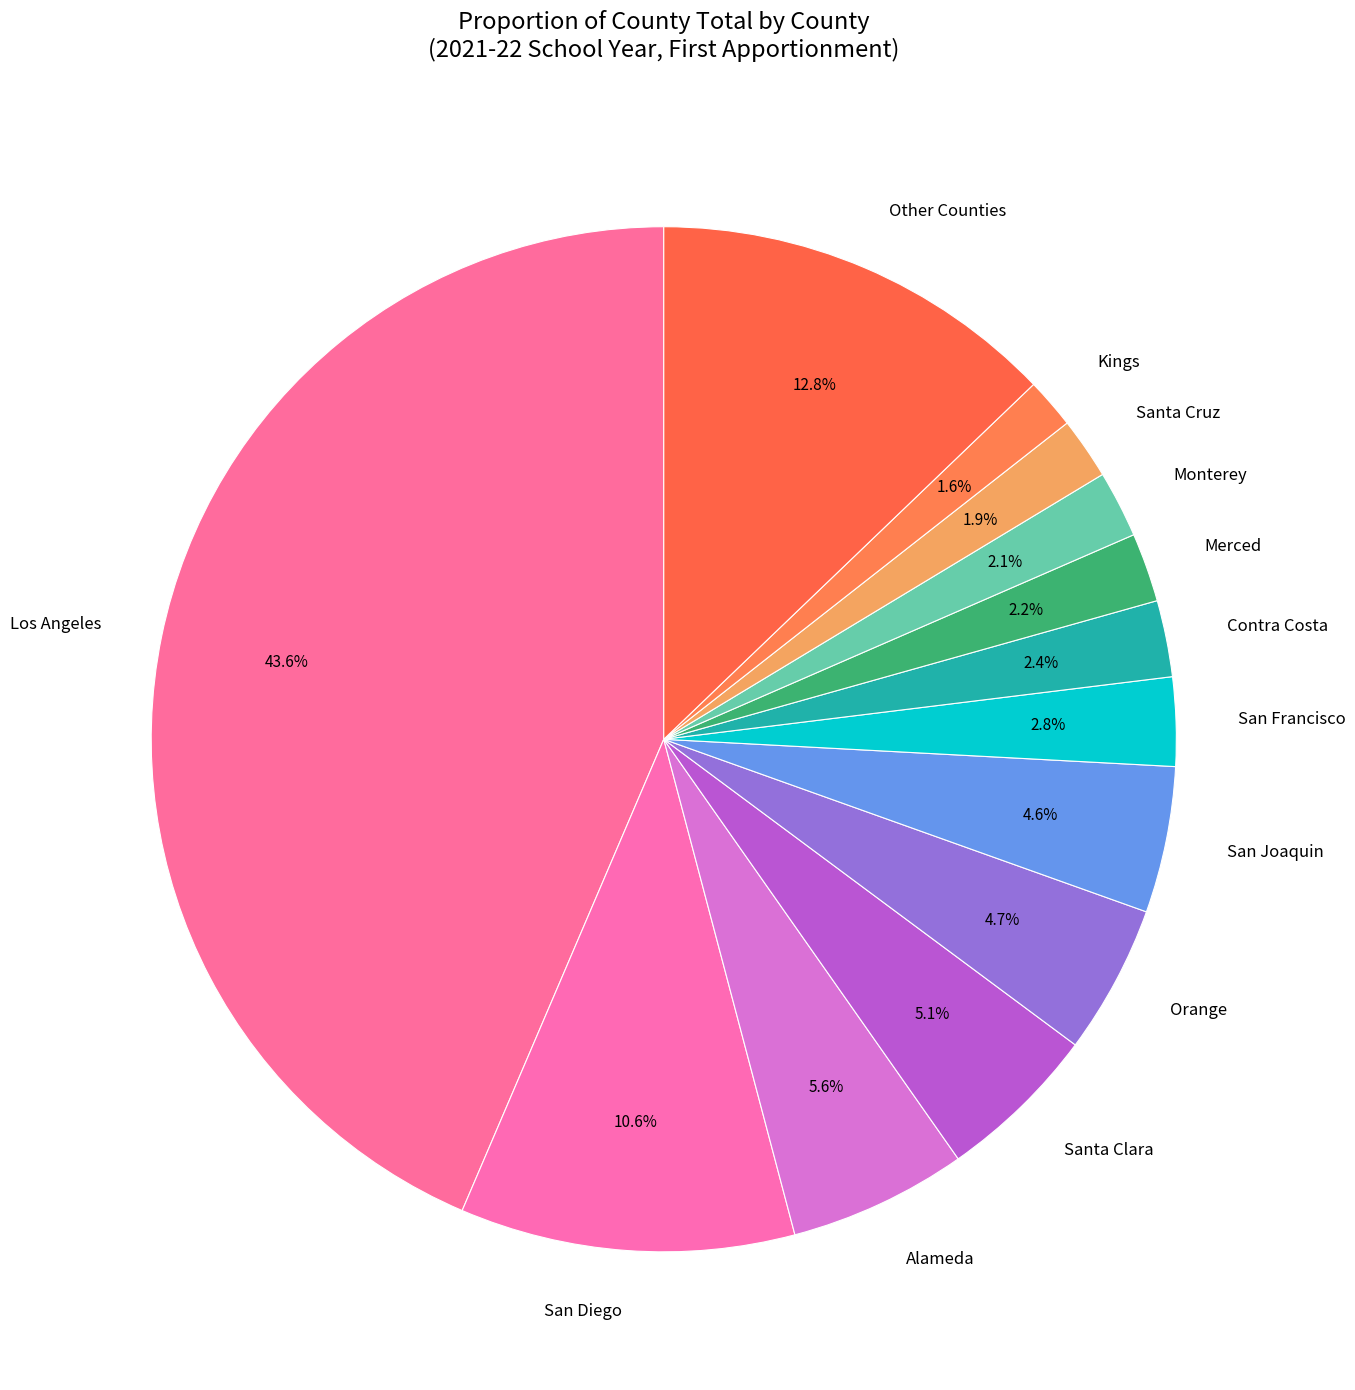

Which slice is the largest?

Los Angeles